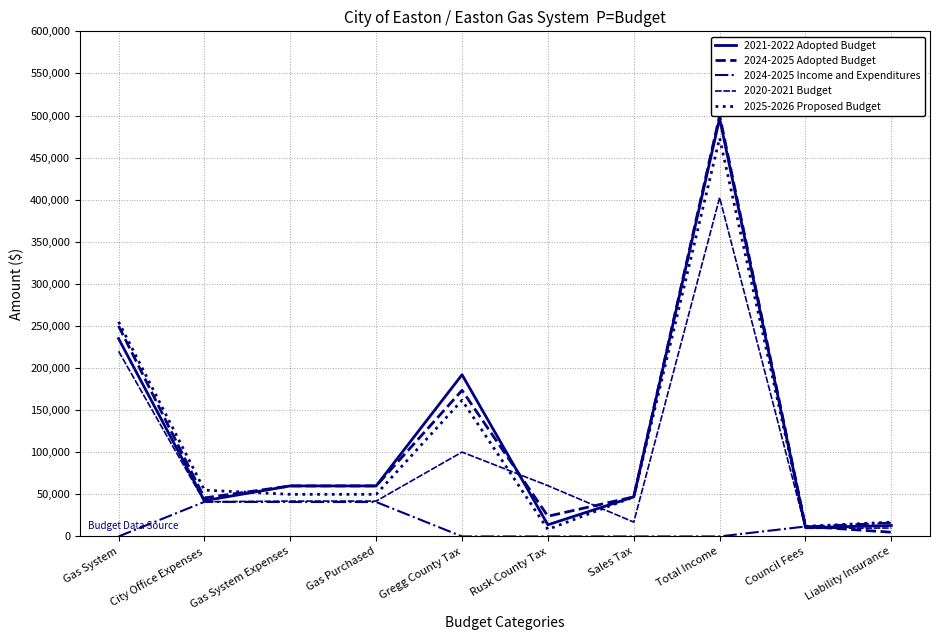

At how many categories does at least one series exceed 478053?

1